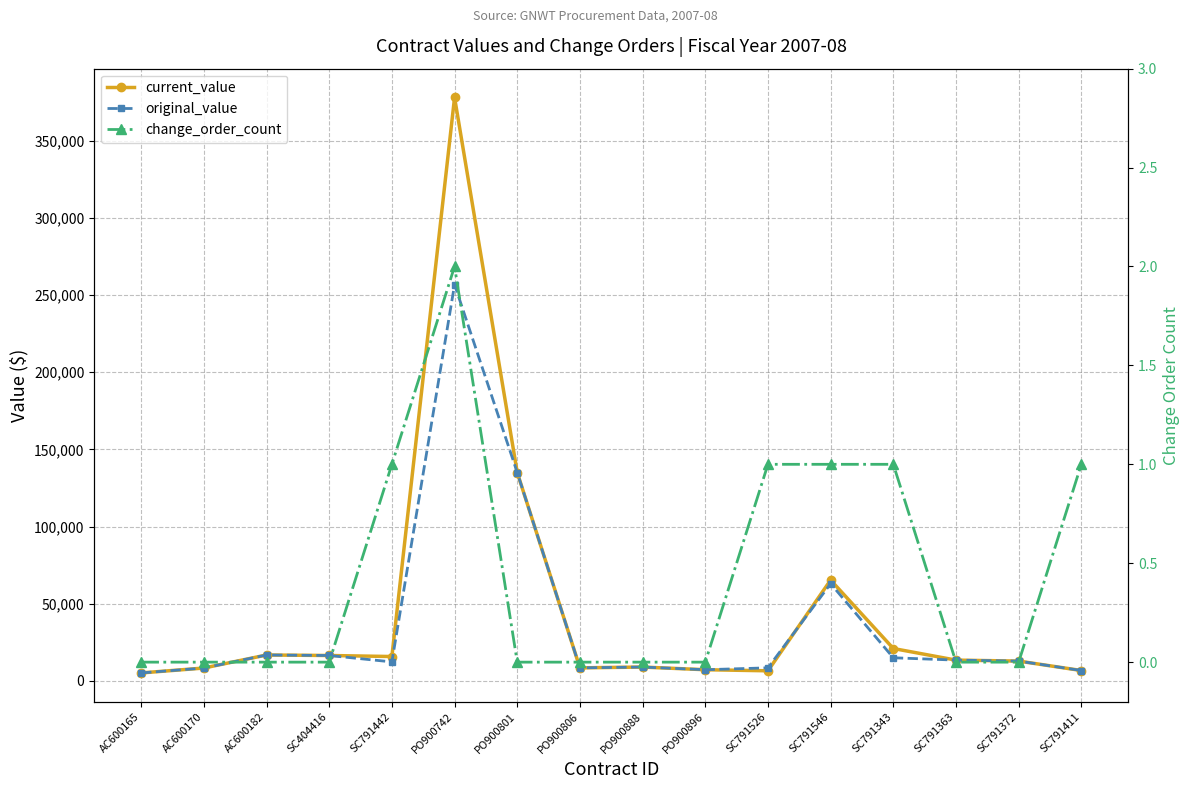

Where is the first local minimum for current_value?

SC791442